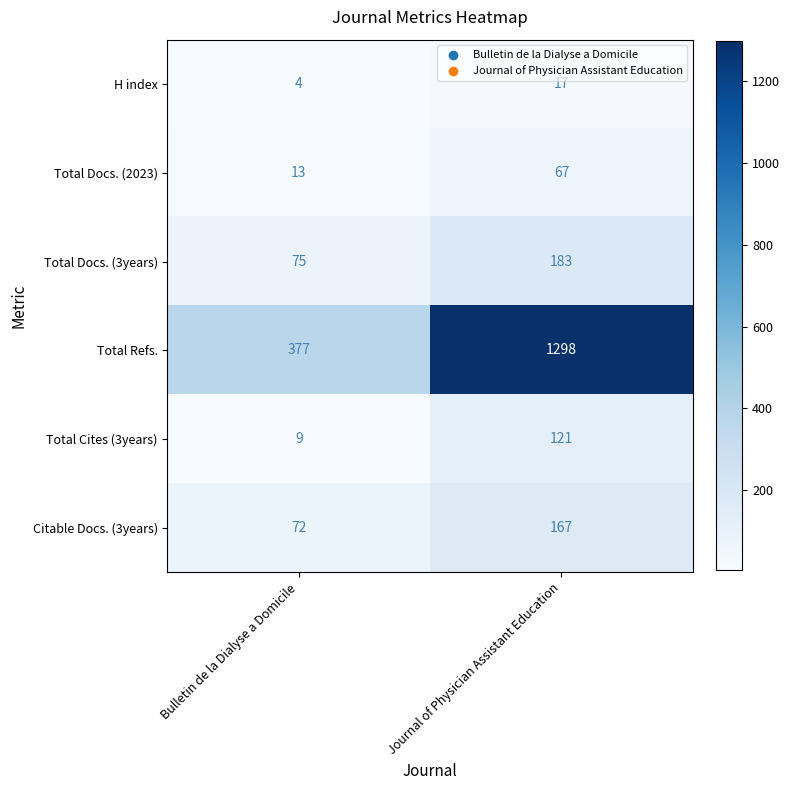

What is the total value across all series at Journal of Physician Assistant Education?

1853